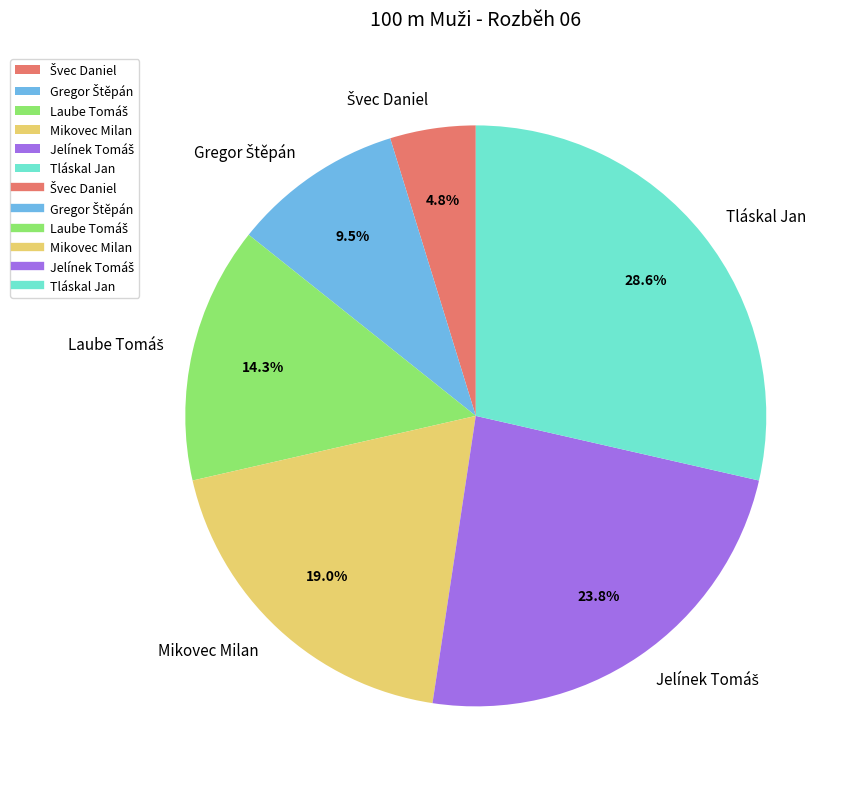

Which has a higher value, Mikovec Milan or Tláskal Jan?

Tláskal Jan